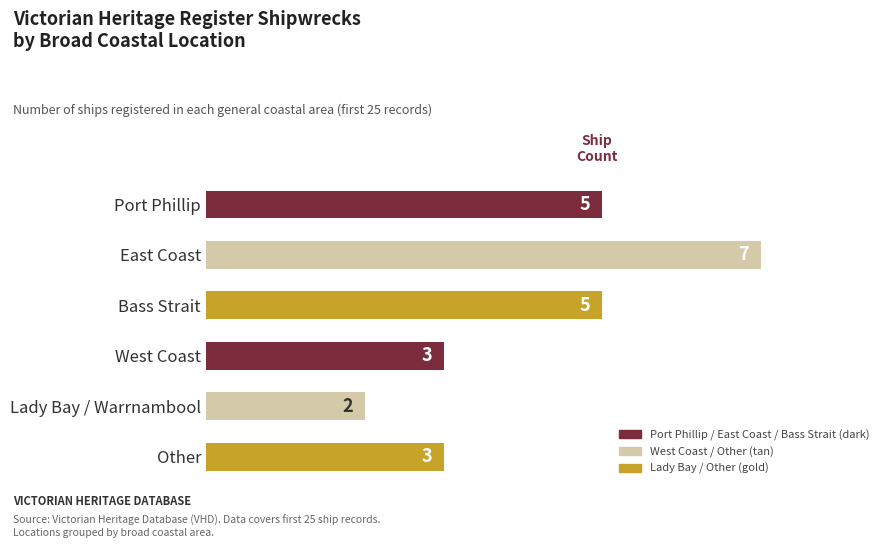

Count the values in the range 3 to 5.

4